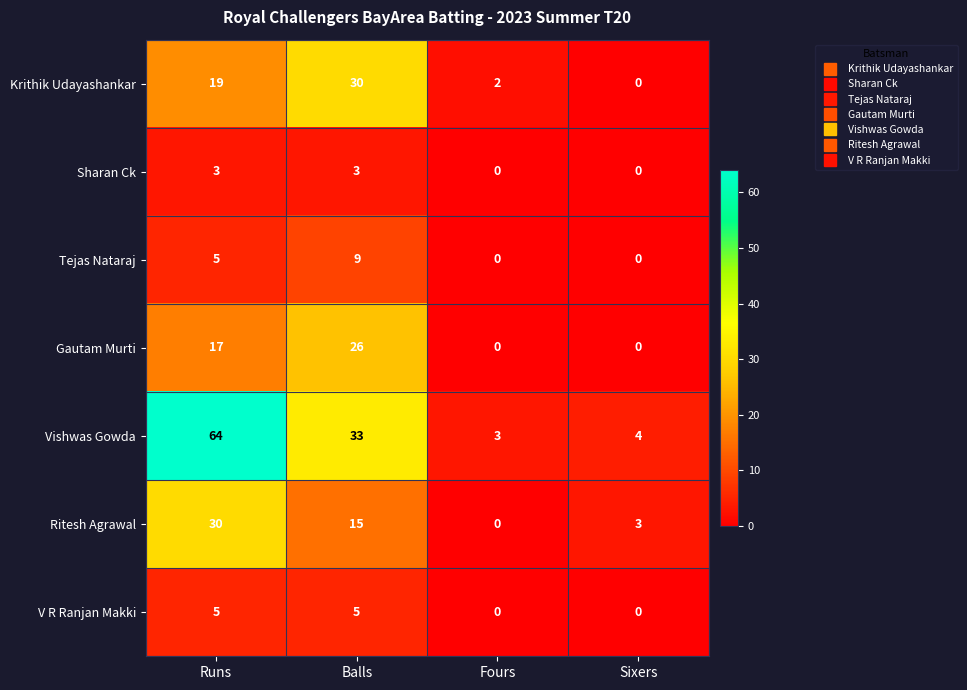

The value of V R Ranjan Makki at Balls is 5. True or false?

True